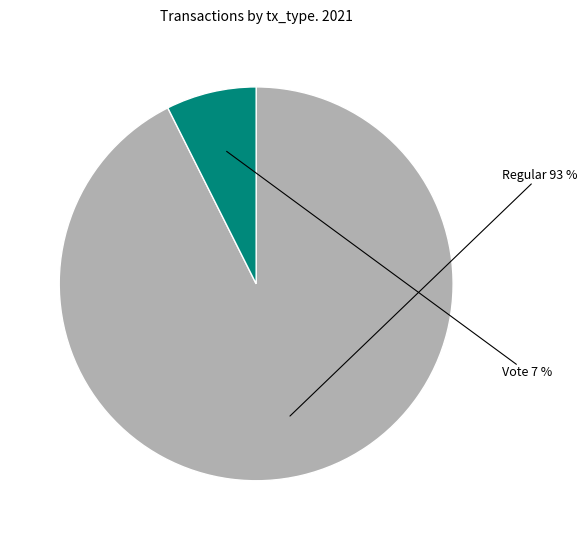

To the nearest percent, what percentage of the pie is Regular?

93%